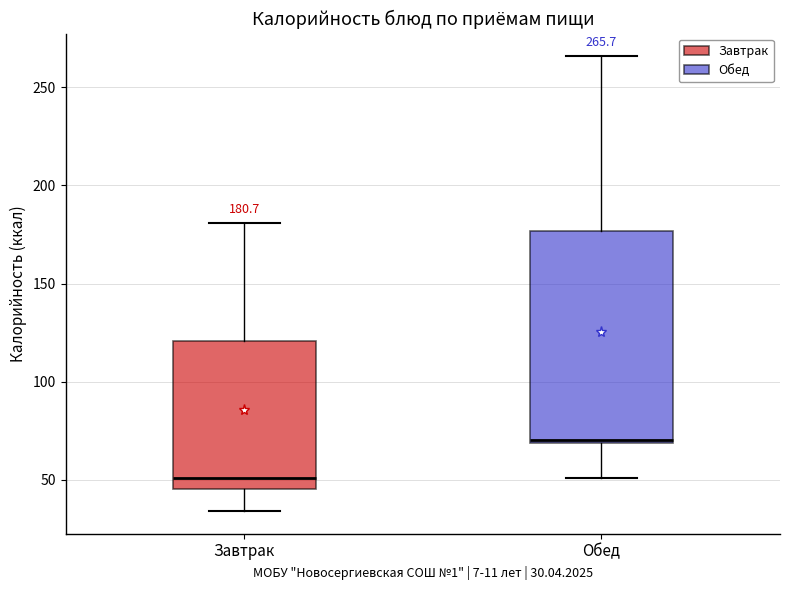

Which box's median line is the highest?

Обед